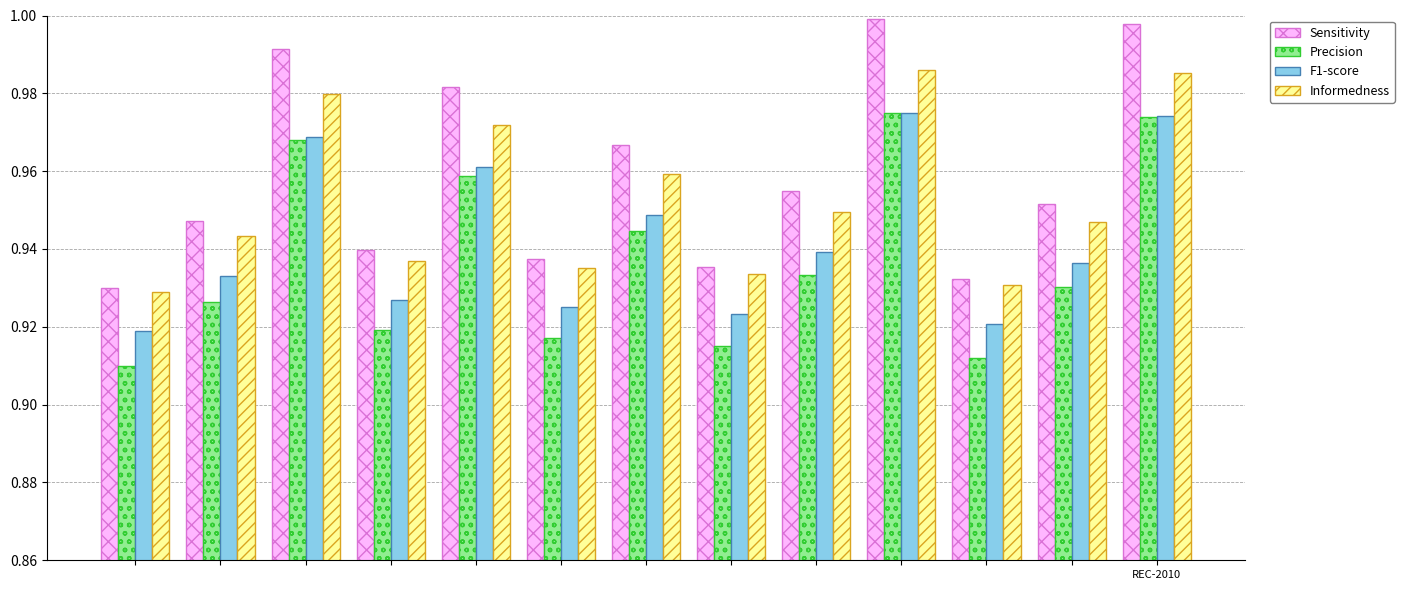

At how many categories does at least one series exceed 0?

13